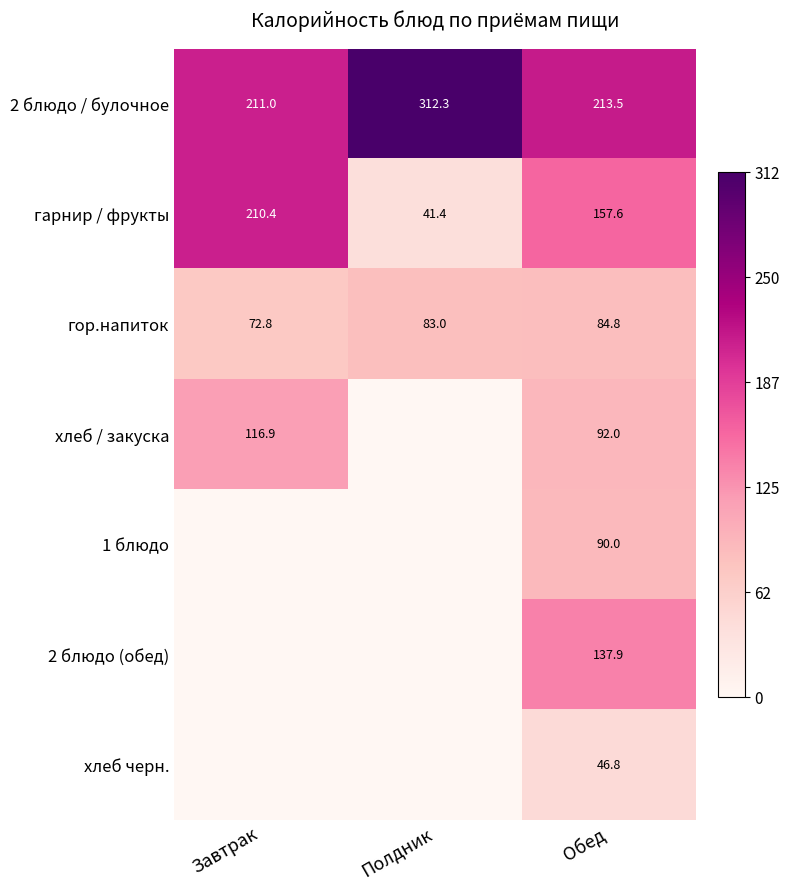

What is the difference between the second highest and minimum values in the гор.напиток series?

10.2